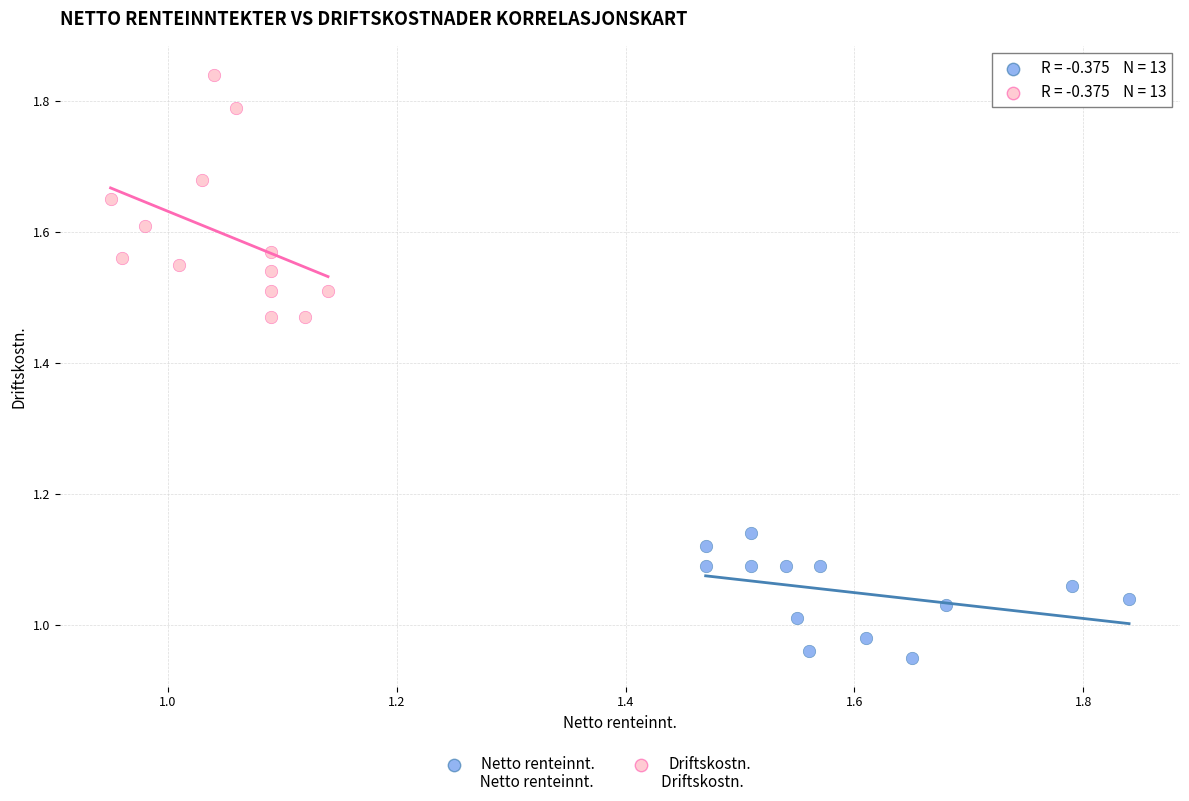

Which series has the widest spread of Y values?

Driftskostn.